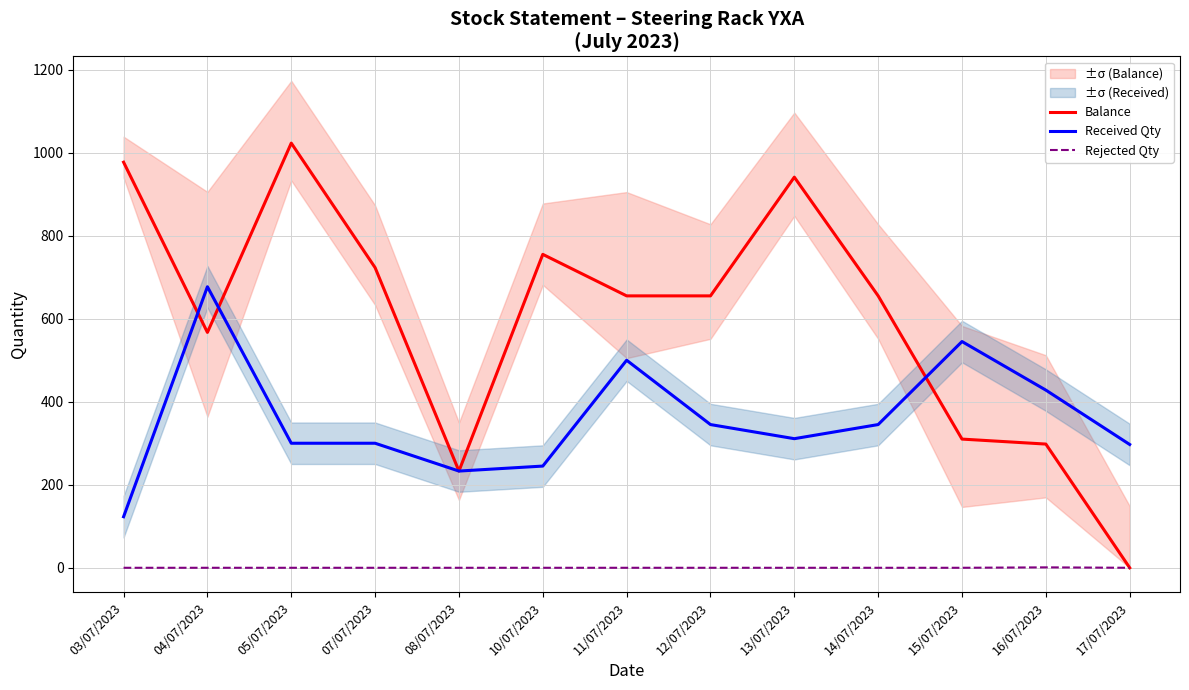

Rank the series at 13/07/2023 from highest to lowest value.

Balance, Received Qty, Rejected Qty